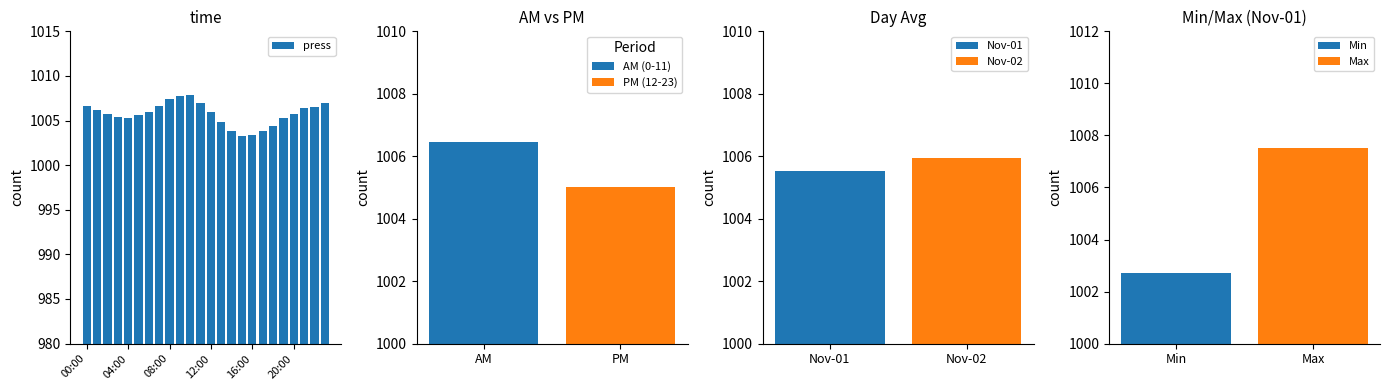

What is the ratio of the value at 15 to the value at 21?

1.0